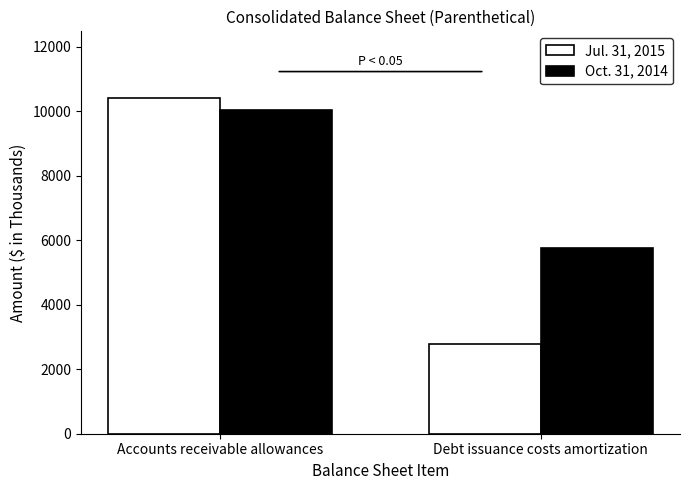

What is the approximate value of Oct. 31, 2014 at Debt issuance costs amortization, to the nearest 100?

5700